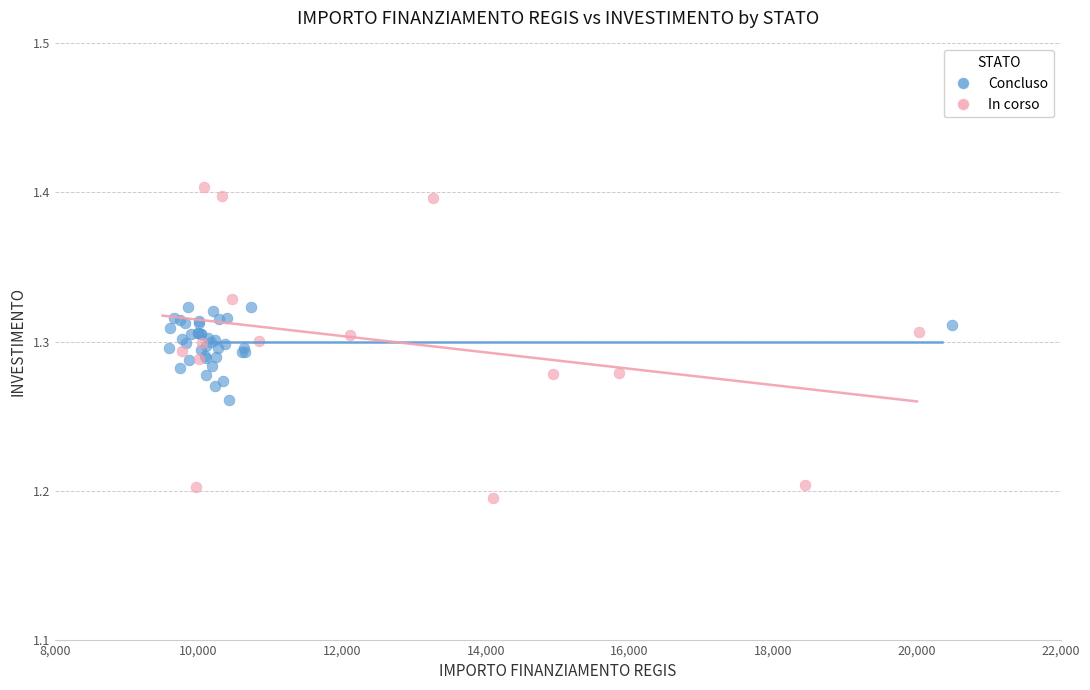

Which series contains the lowest Y value?

In corso